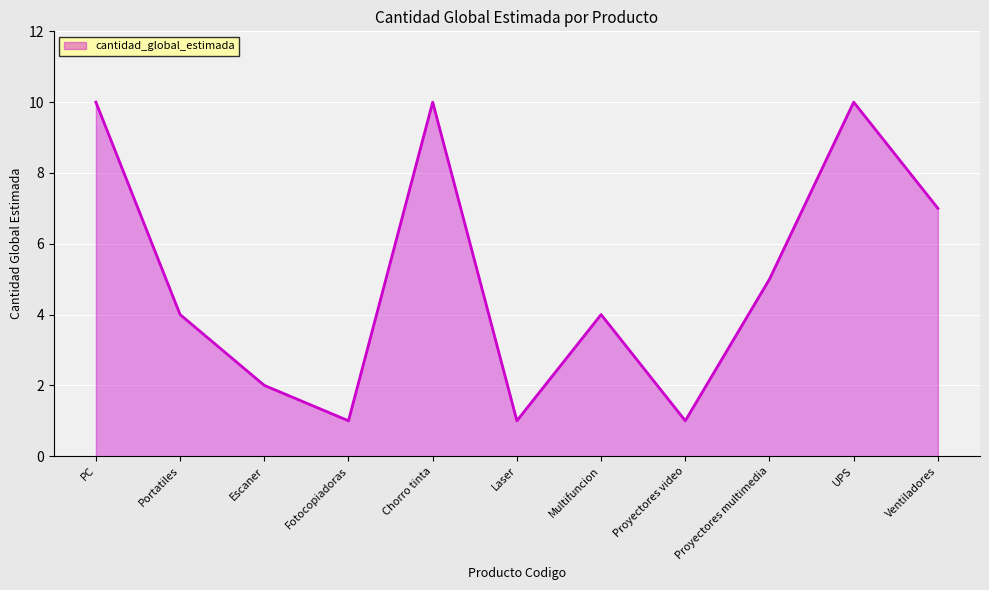

What is the smallest value displayed?

1